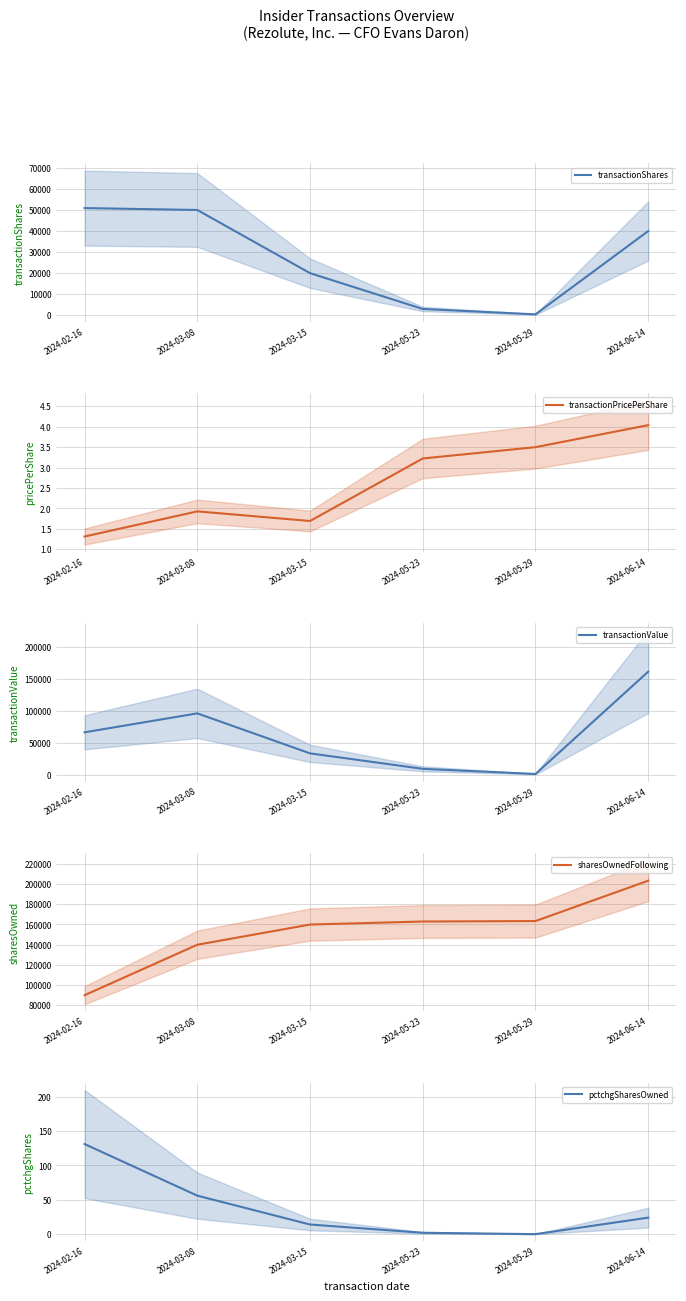

Is it true that transactionValue equals 47515.3 at 2024-03-15?

False